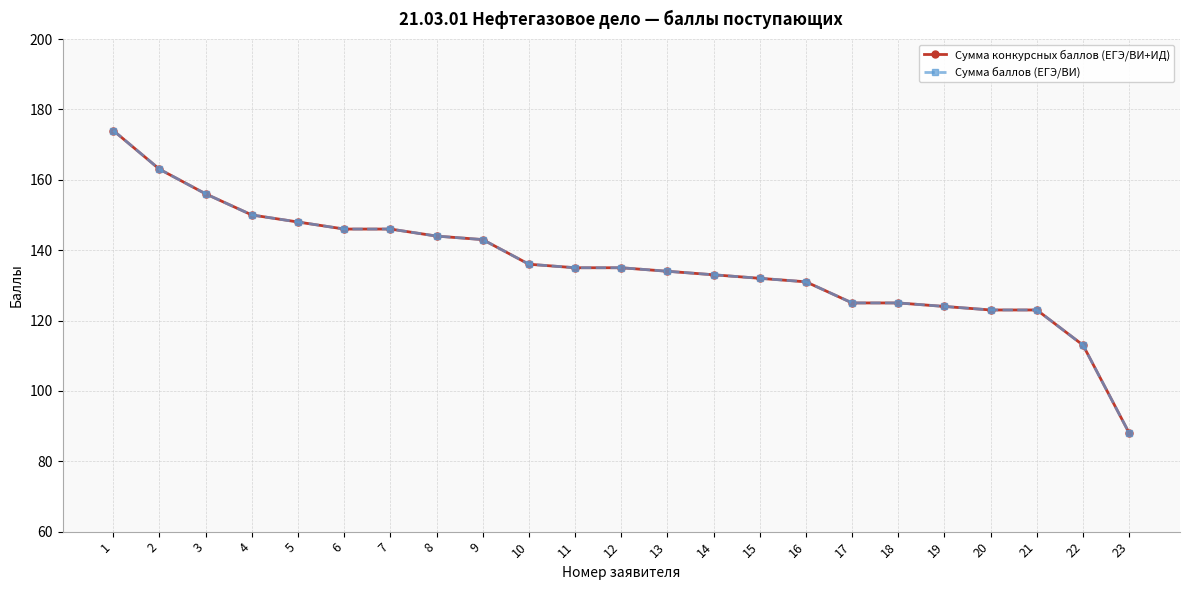

True or false: Сумма конкурсных баллов (ЕГЭ/ВИ+ИД) and Сумма баллов (ЕГЭ/ВИ) cross at least once.

False